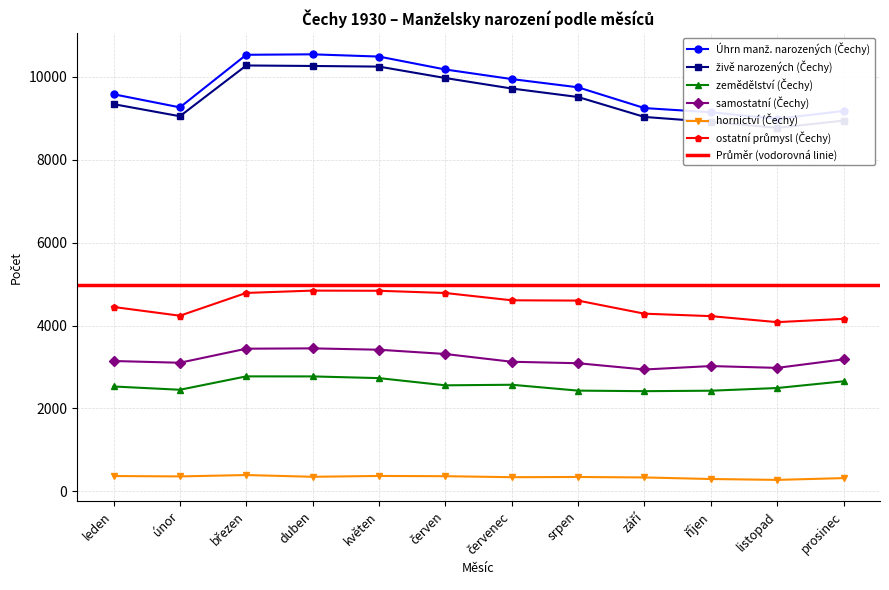

Between září and únor, which is larger?

únor